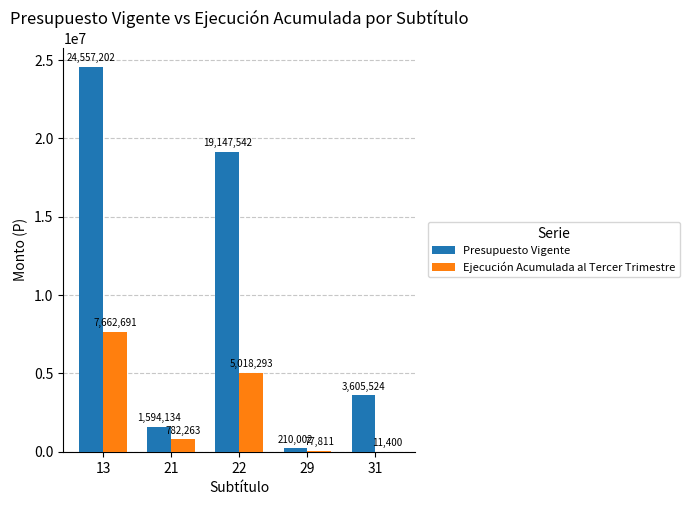

What is the sum of the Ejecución Acumulada al Tercer Trimestre values at 21 and 22?

5800556